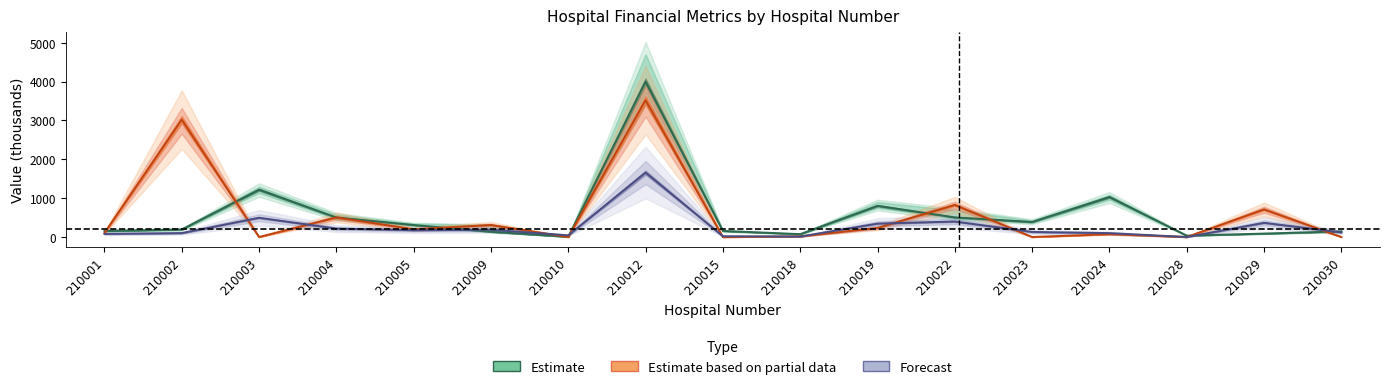

What is the difference between the second highest and minimum values in the F_WSF series?

1213.4